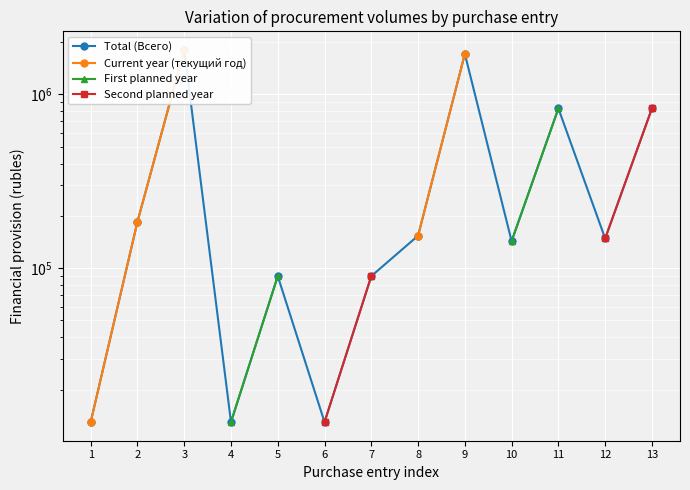

Which series has the largest range (max minus min)?

Total (Всего)